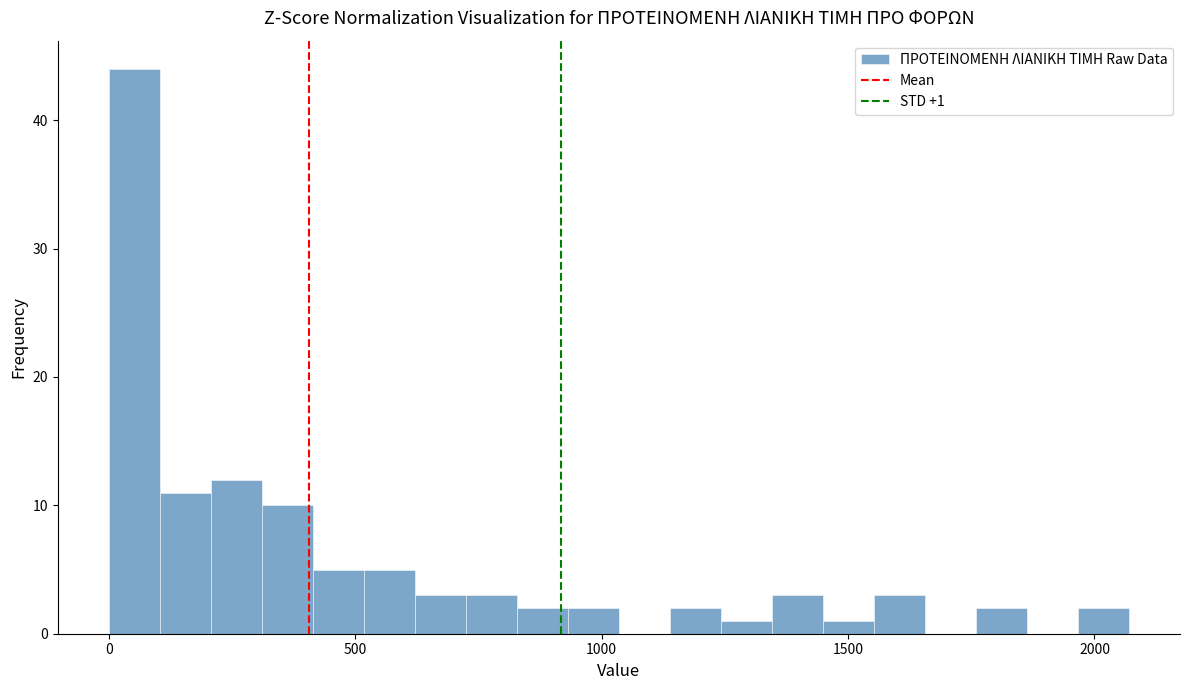

Read against the x-axis, roughly where is the centre of the tallest bar?

50